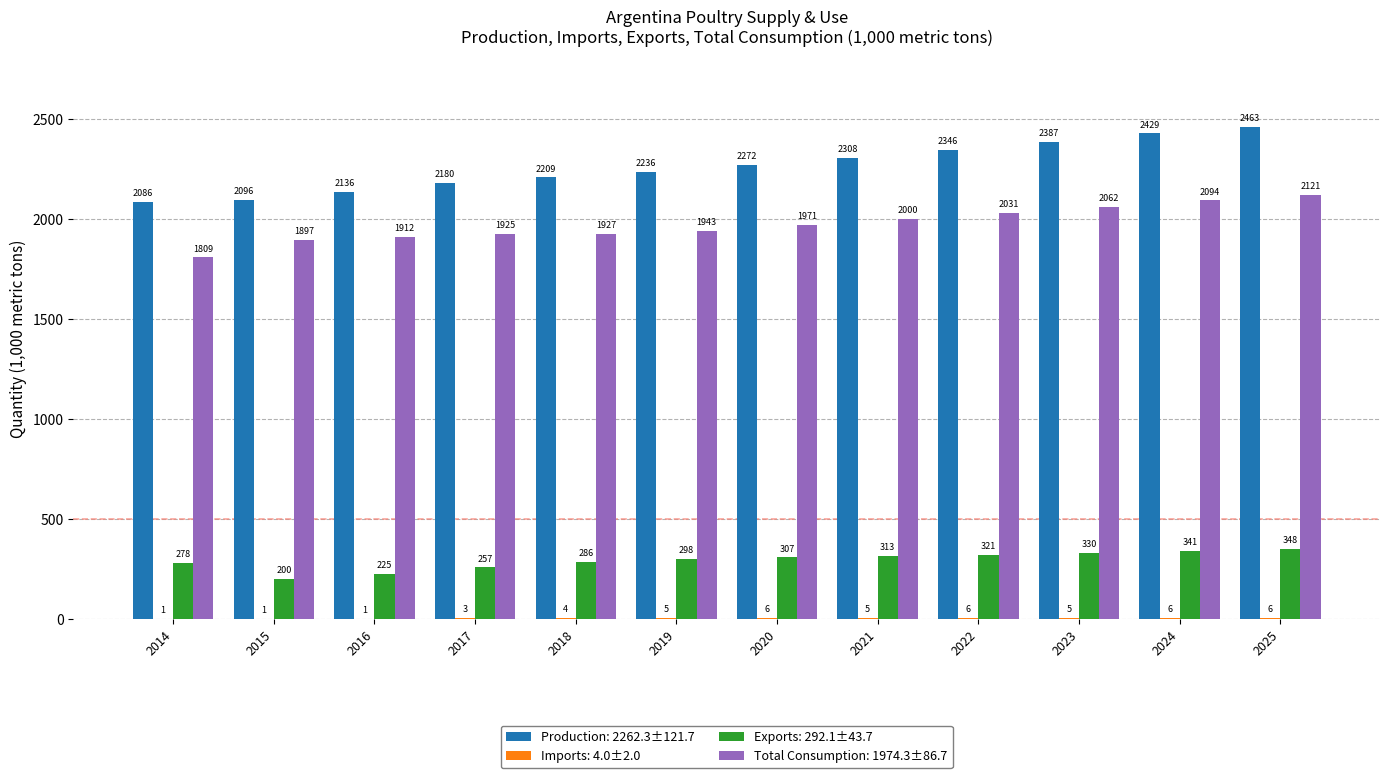

Which category has the highest value across all series?

2025